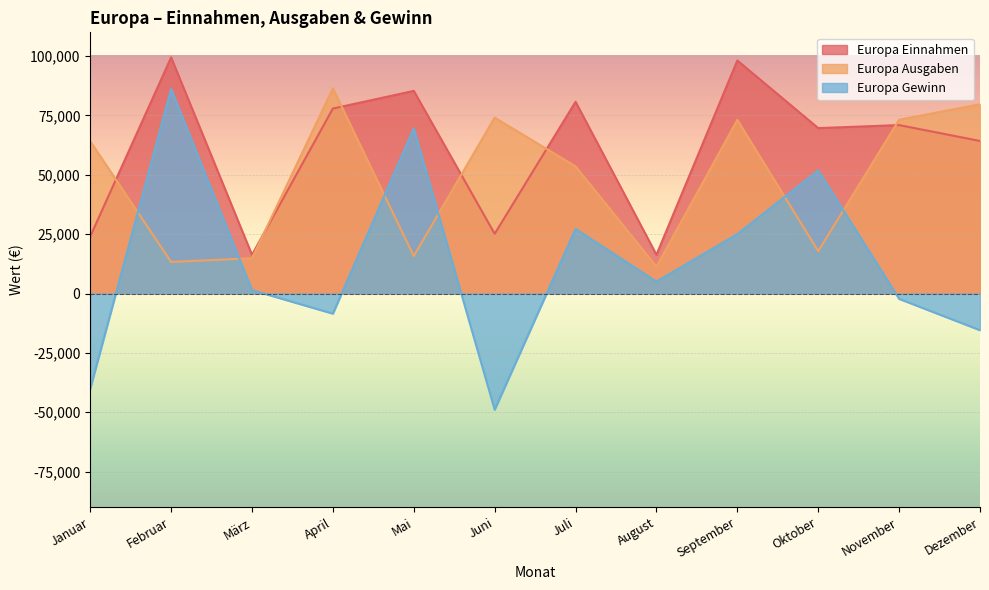

At which label does Europa Ausgaben reach its peak?

April